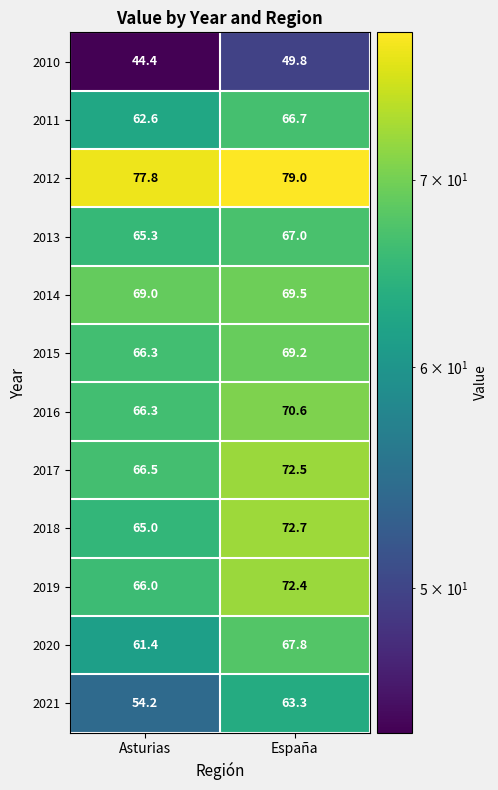

Rank the series at España from lowest to highest value.

2010, 2021, 2011, 2013, 2020, 2015, 2014, 2016, 2019, 2017, 2018, 2012